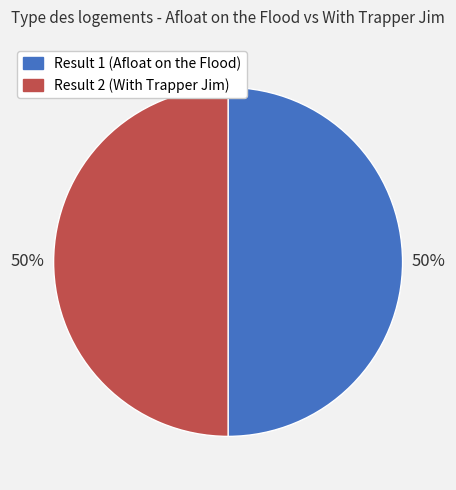

To the nearest percent, what percentage of the pie is Result 2 (With Trapper Jim)?

50%